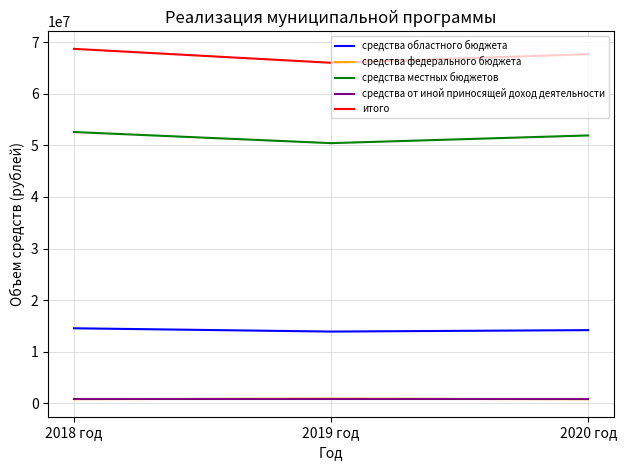

The value of средства областного бюджета at 2018 год is 3777997.9. True or false?

False